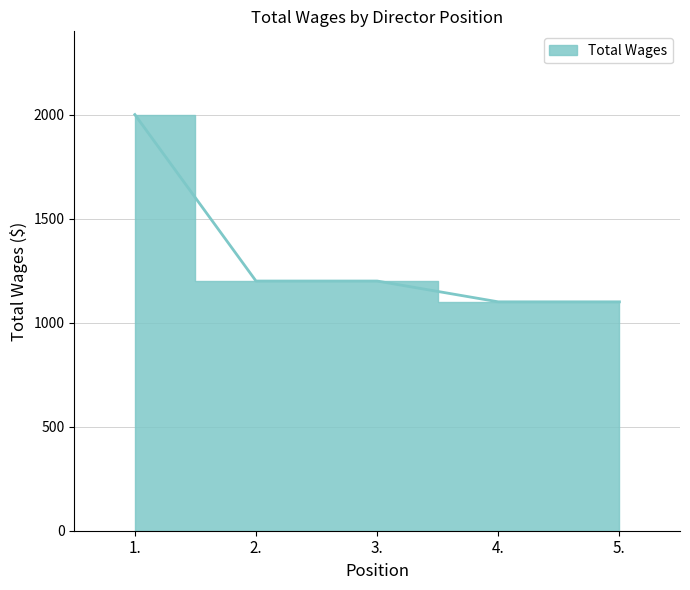

How many distinct data groups are displayed?

1